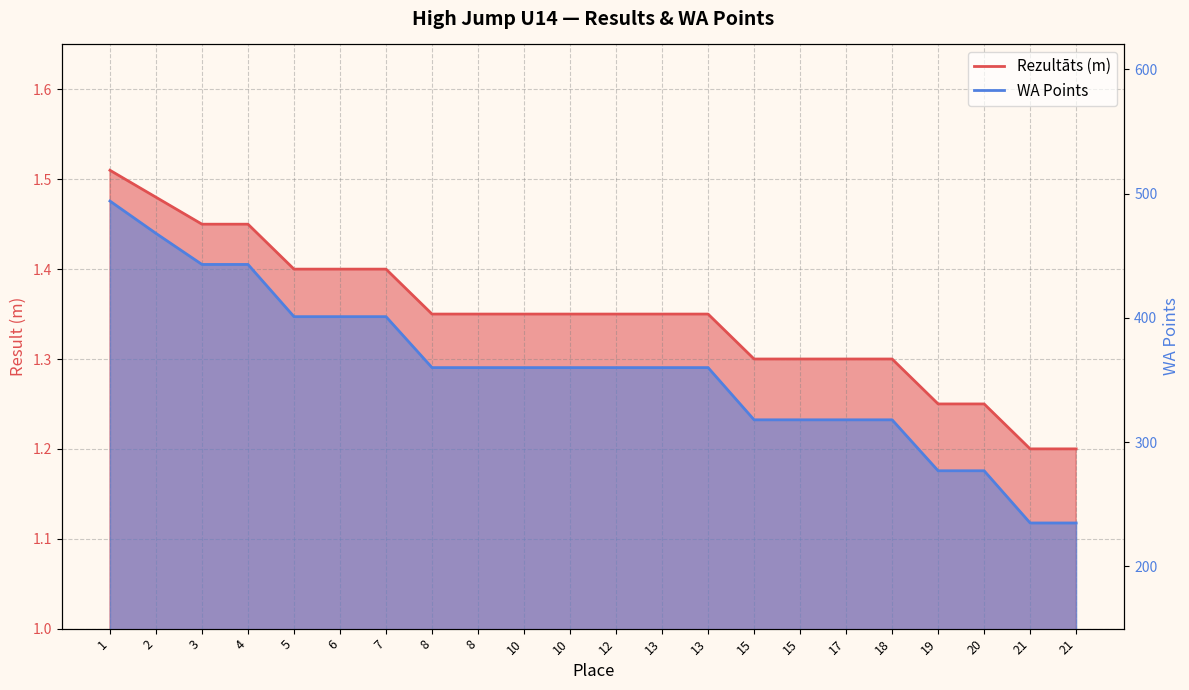

Which label corresponds to the largest value in the chart?

1